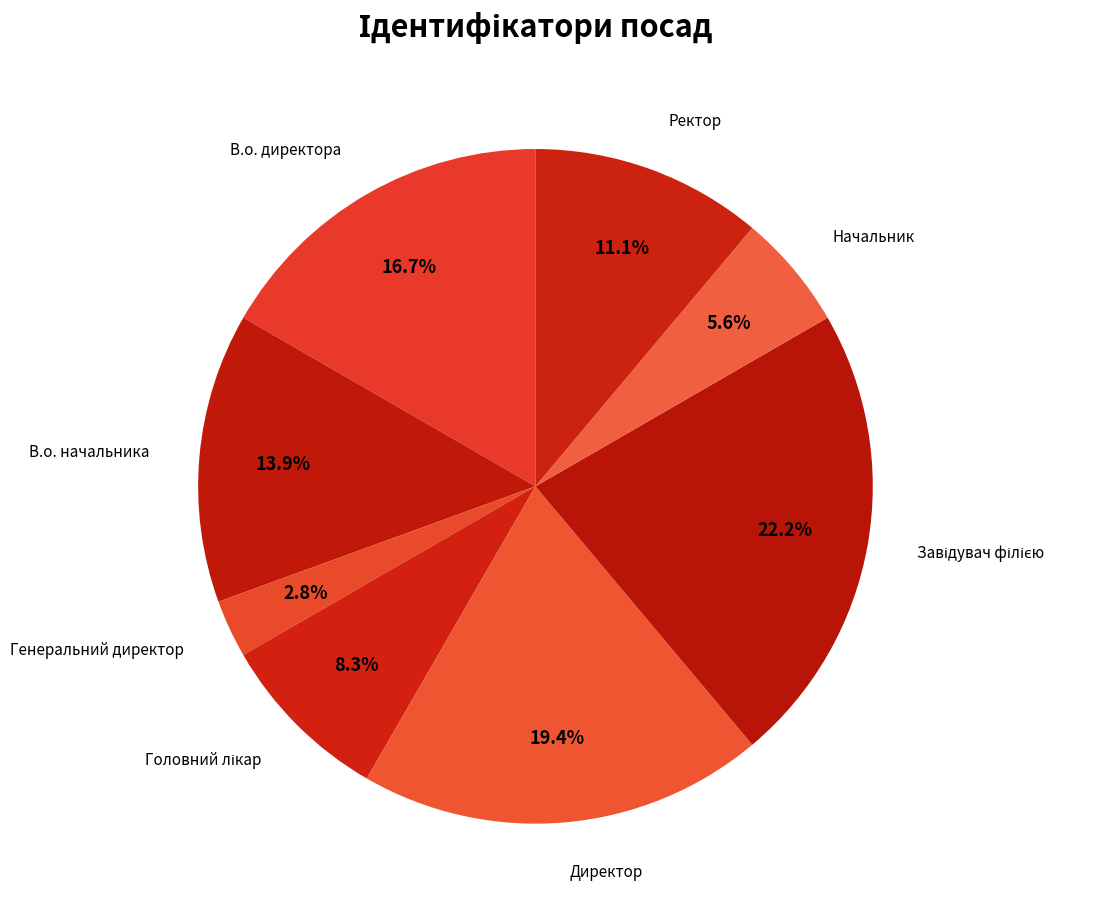

Approximately how many times larger is the value at Директор compared to В.о. директора?

1.2